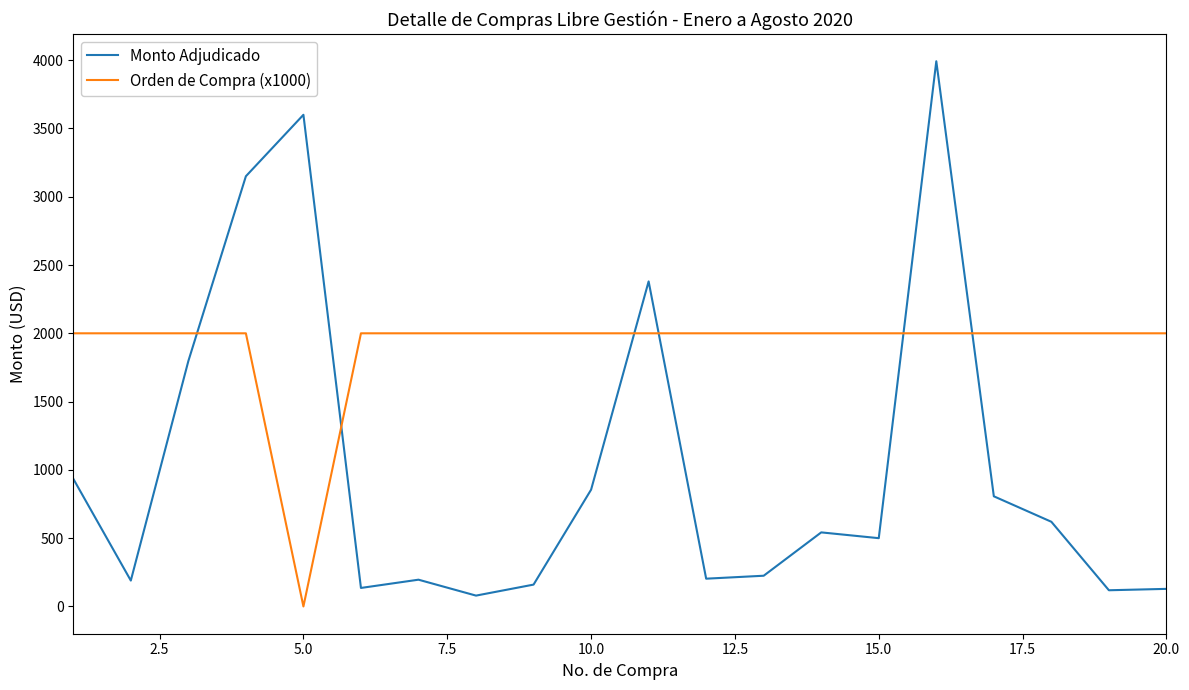

In Monto Adjudicado, how many points are lower than both neighbors (excluding endpoints)?

6